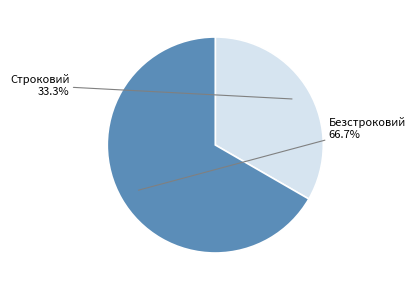

How many segments does this pie chart have?

2